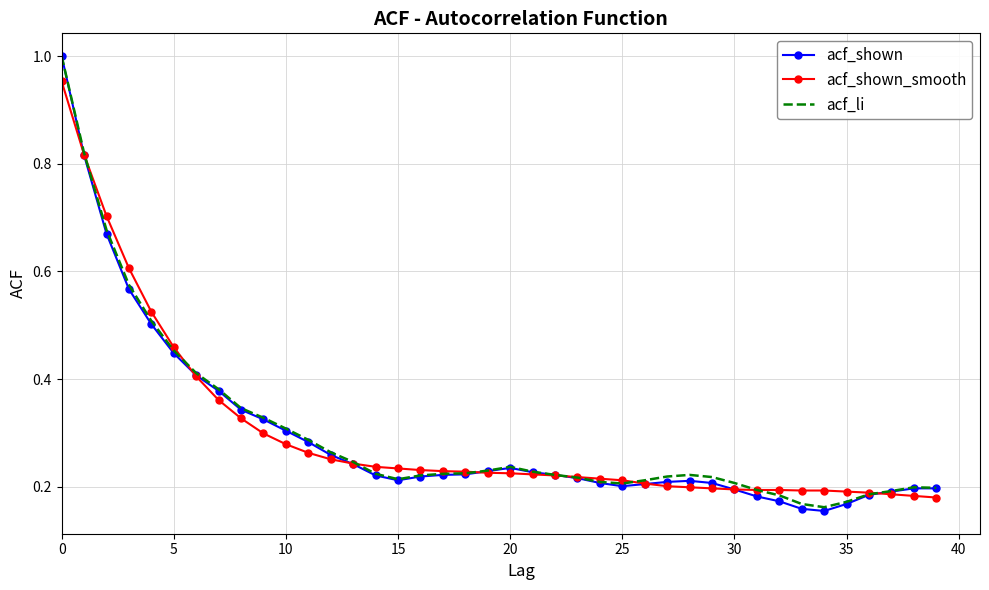

Count the number of data series in this chart.

3